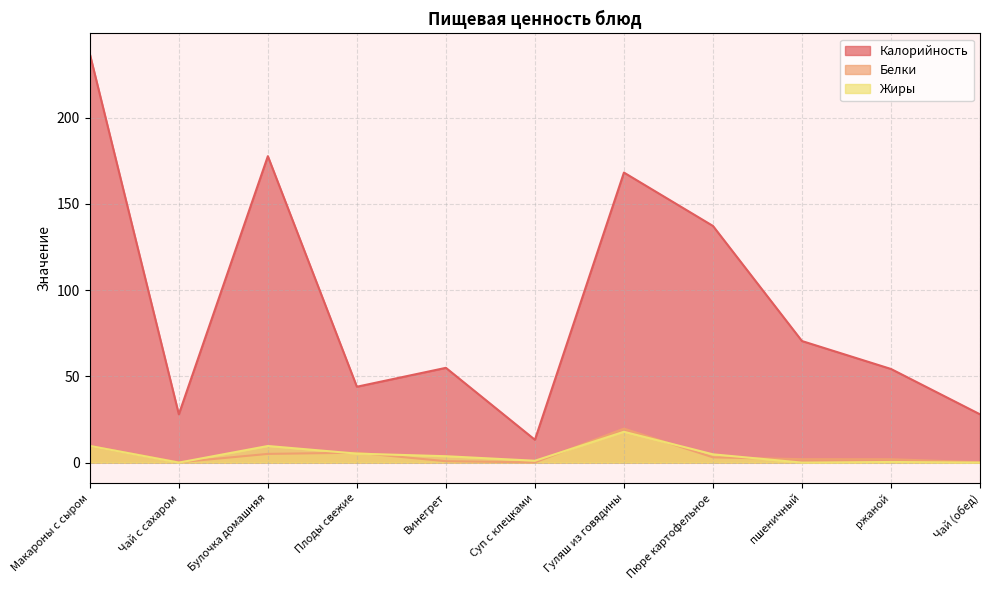

Where do Белки and Жиры first cross each other?

Чай с сахаром and Булочка домашняя